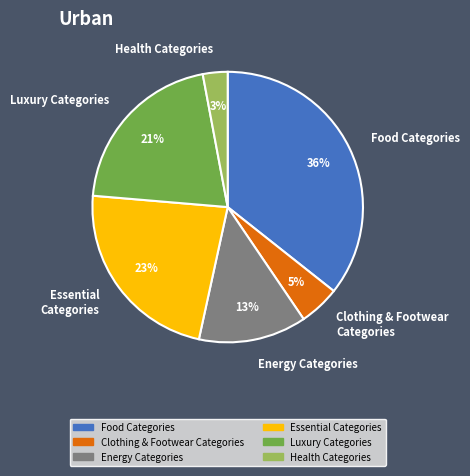

Which slice is the largest?

Food Categories